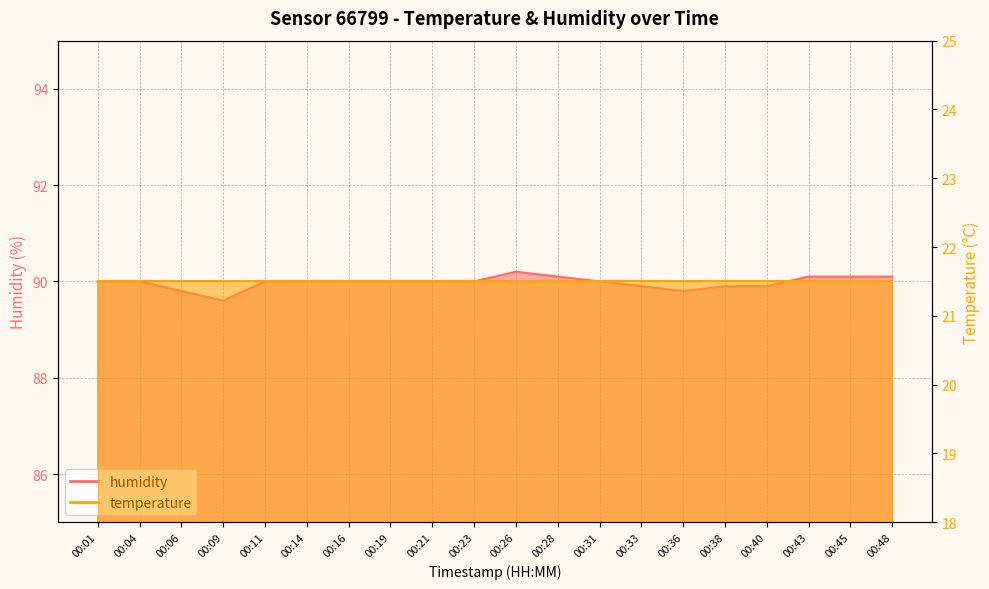

List the labels in order of value, largest first.

00:26, 00:28, 00:43, 00:45, 00:48, 00:01, 00:04, 00:11, 00:14, 00:16, 00:19, 00:21, 00:23, 00:31, 00:33, 00:38, 00:40, 00:06, 00:36, 00:09